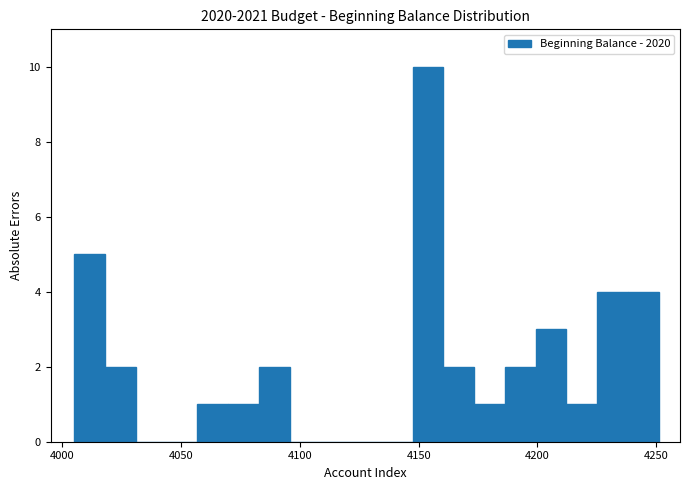

Read against the x-axis, roughly where is the centre of the tallest bar?

4155